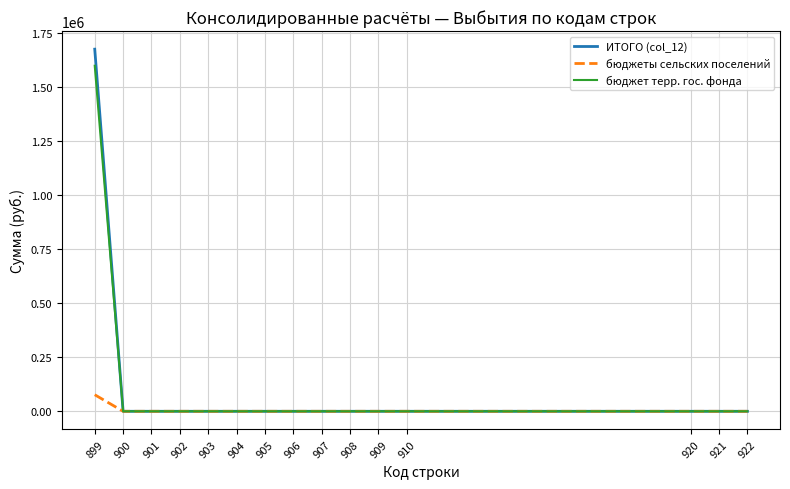

Reading right to left, extract all data points from this chart.

ИТОГО (col_12): 922=0.0	921=0.0	920=0.0	910=0.0	909=0.0	908=0.0	907=0.0	906=0.0	905=0.0	904=0.0	903=0.0	902=0.0	901=0.0	900=0.0	899=1673841.7
бюджеты сельских поселений: 922=0.0	921=0.0	920=0.0	910=0.0	909=0.0	908=0.0	907=0.0	906=0.0	905=0.0	904=0.0	903=0.0	902=0.0	901=0.0	900=0.0	899=76482.0
бюджет терр. гос. фонда: 922=0.0	921=0.0	920=0.0	910=0.0	909=0.0	908=0.0	907=0.0	906=0.0	905=0.0	904=0.0	903=0.0	902=0.0	901=0.0	900=0.0	899=1597359.7